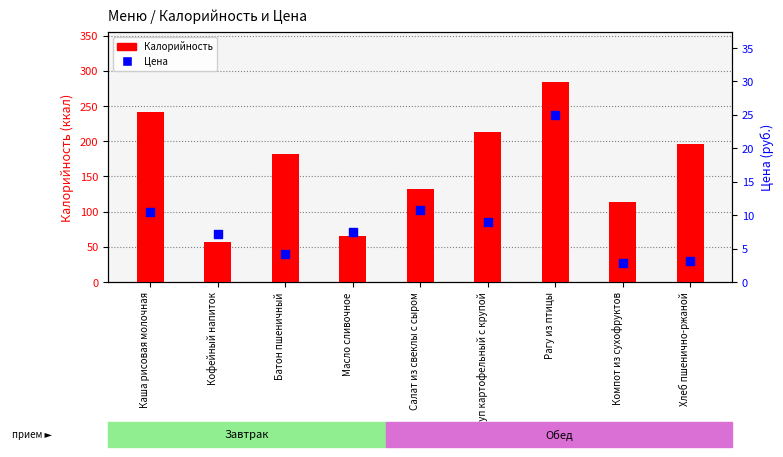

Which series has the largest Y range (max minus min)?

Калорийность